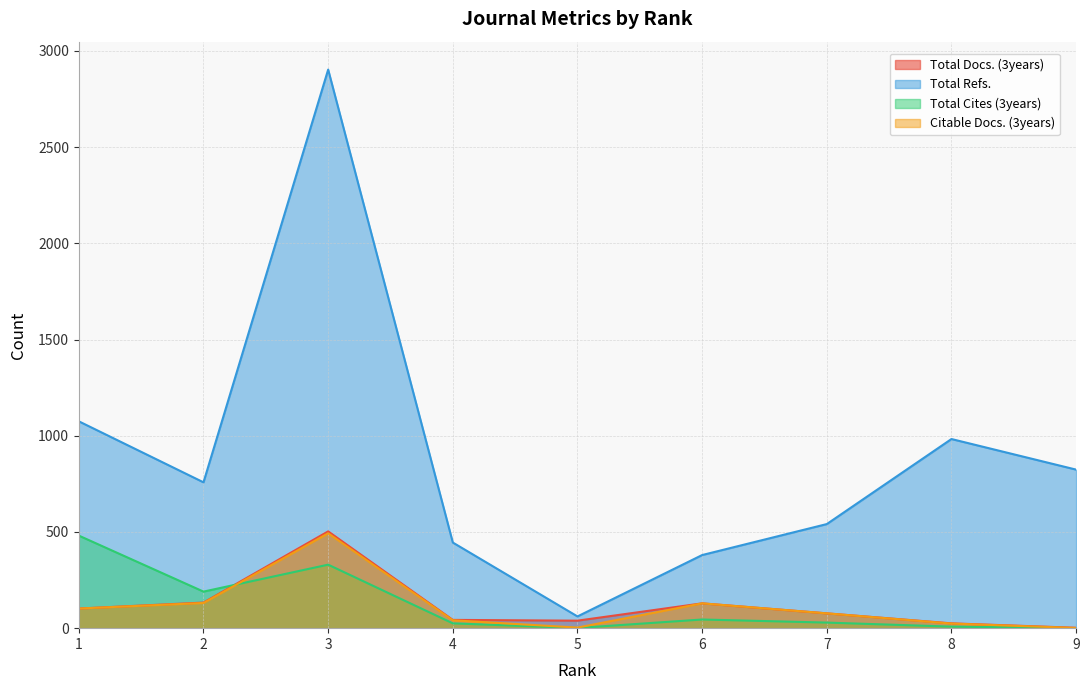

Where is the first local maximum for Total Cites (3years)?

3